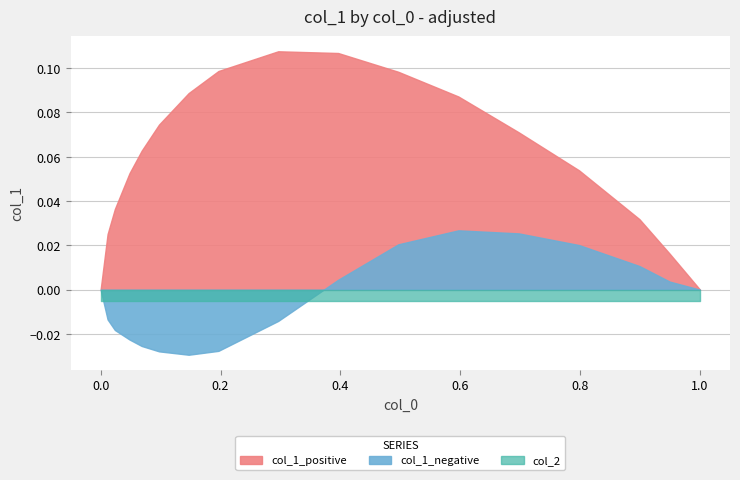

How many negative values does the col_1_negative series have?

8